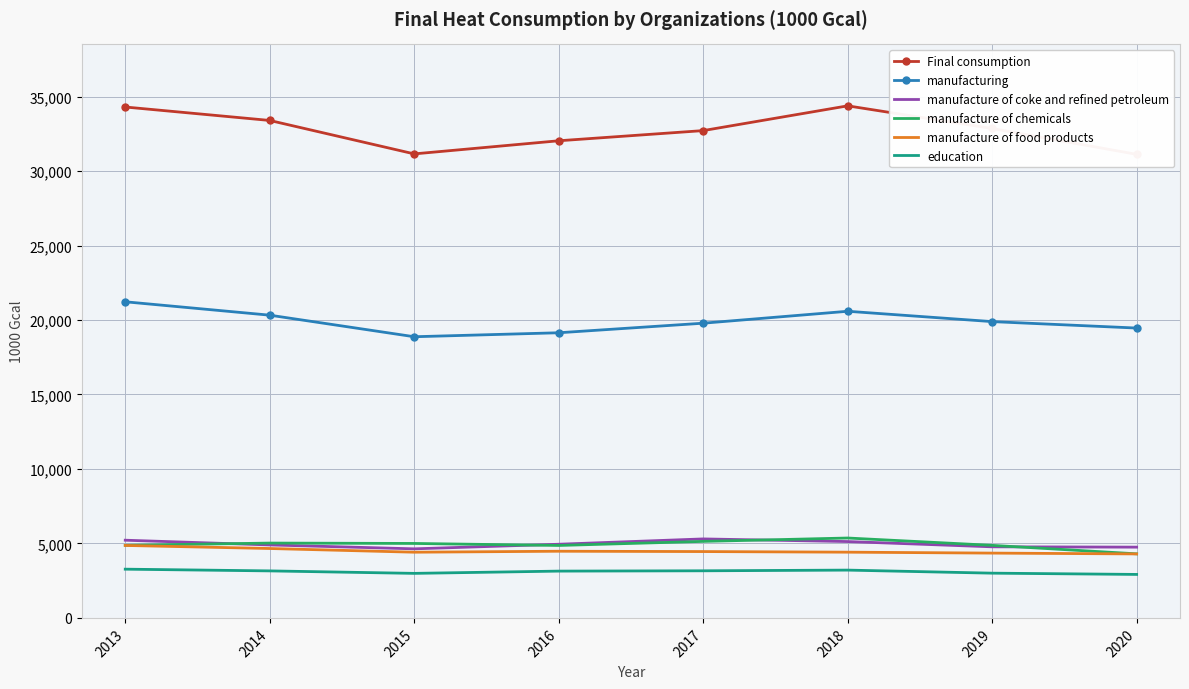

What is the value of the manufacture of coke and refined petroleum point at the 7th from the left?

4773